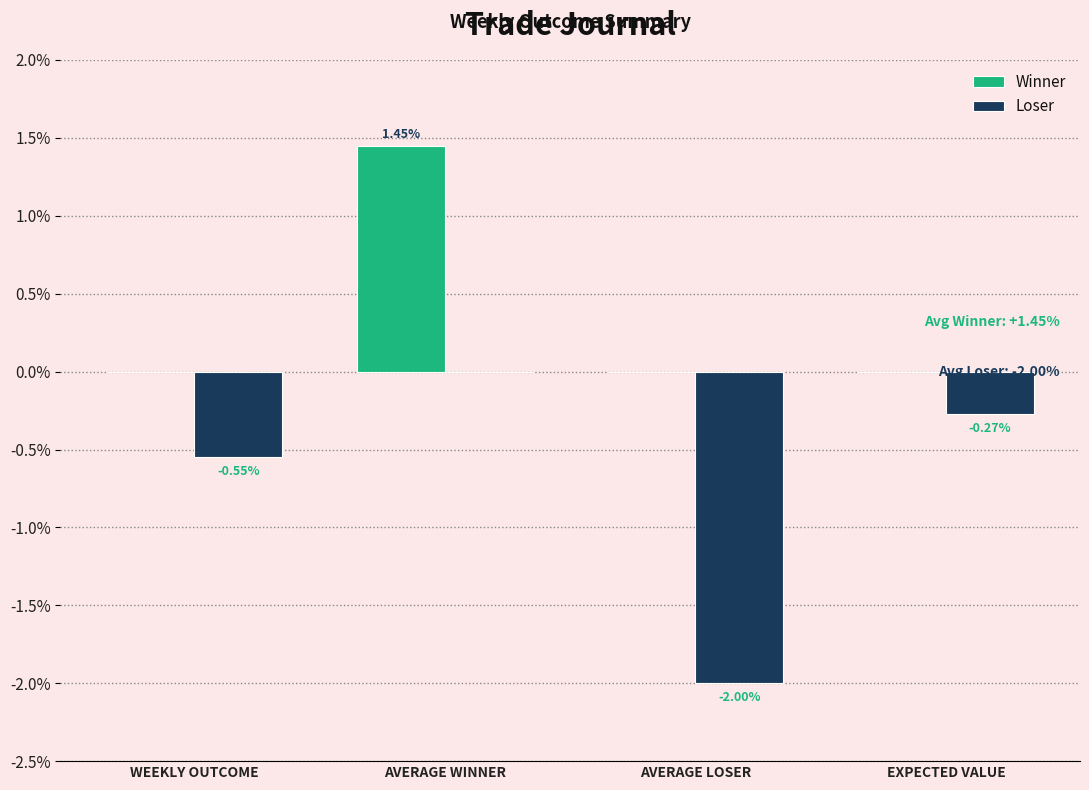

Between WEEKLY OUTCOME and AVERAGE WINNER, which series saw the biggest shift?

Winner